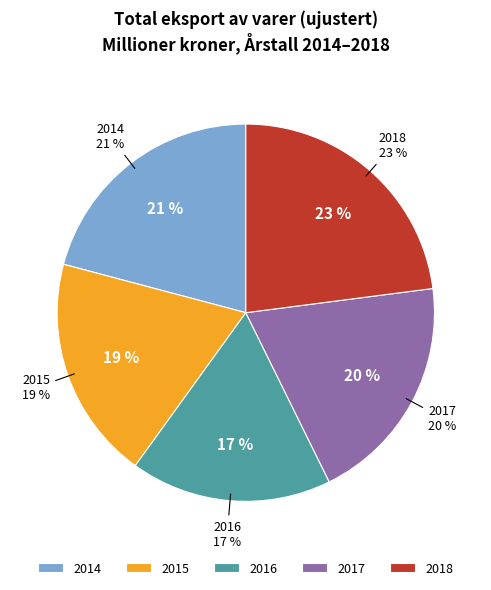

To the nearest percent, what is the combined percentage of 2015 and 2018?

42%